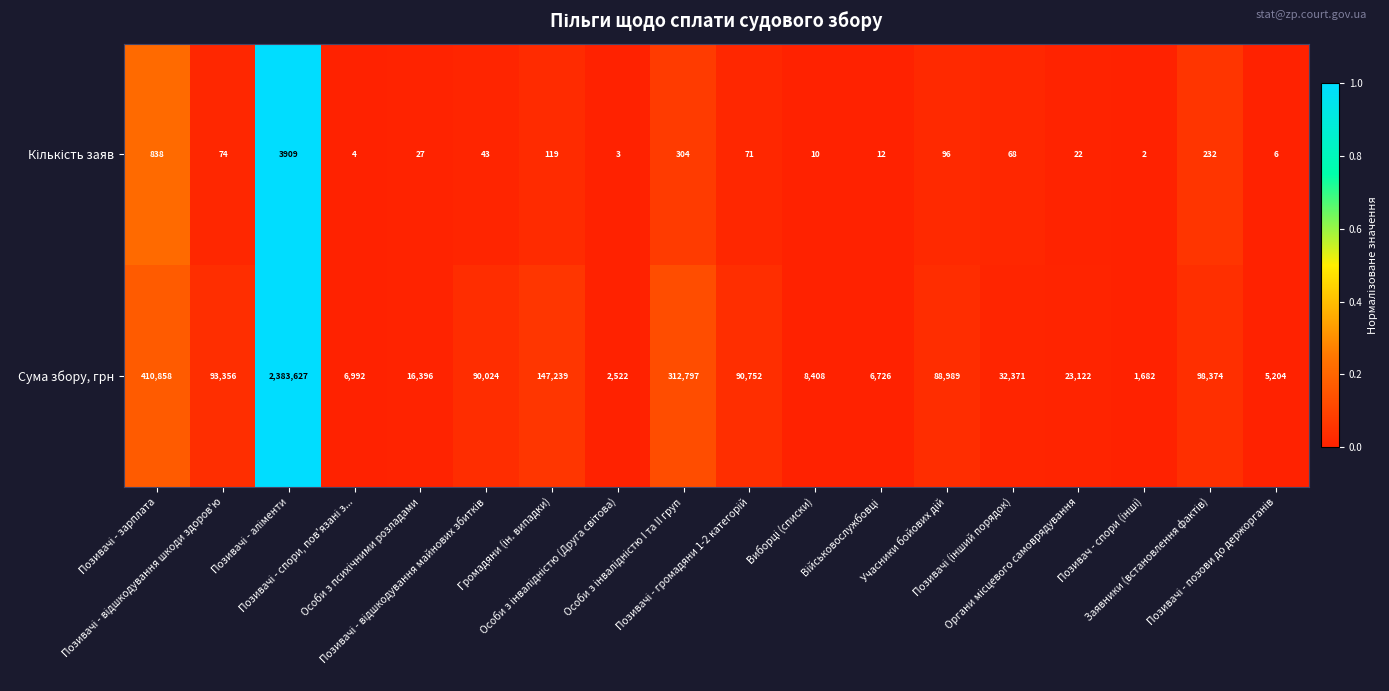

What is the maximum value for Сума збору, грн?

2383627